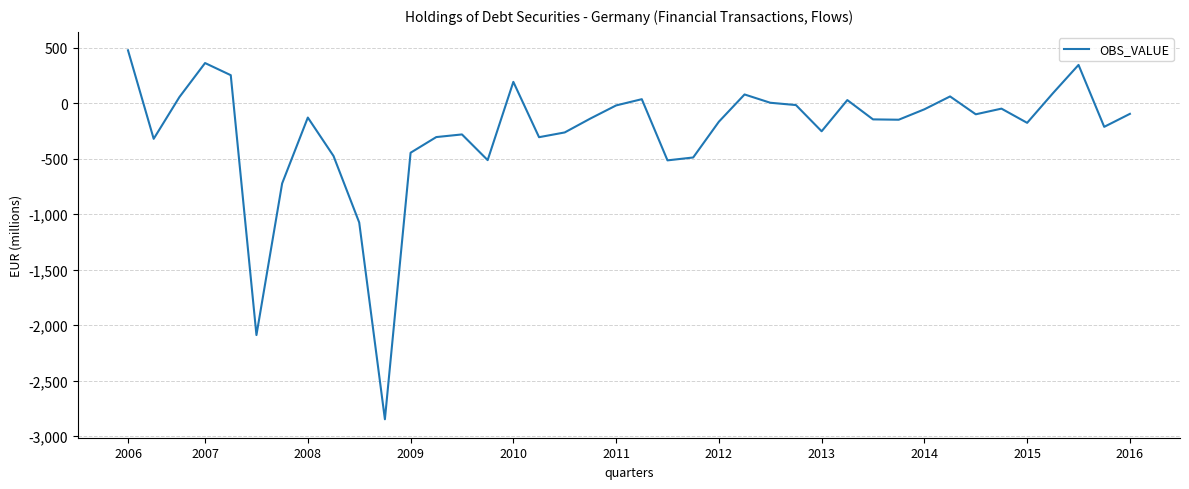

What is the minimum value shown in the chart?

-2847.4